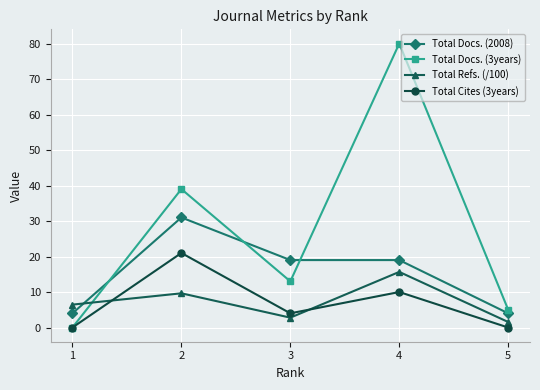

Where do Total Docs. (2008) and Total Refs. (/100) first cross each other?

1 and 2